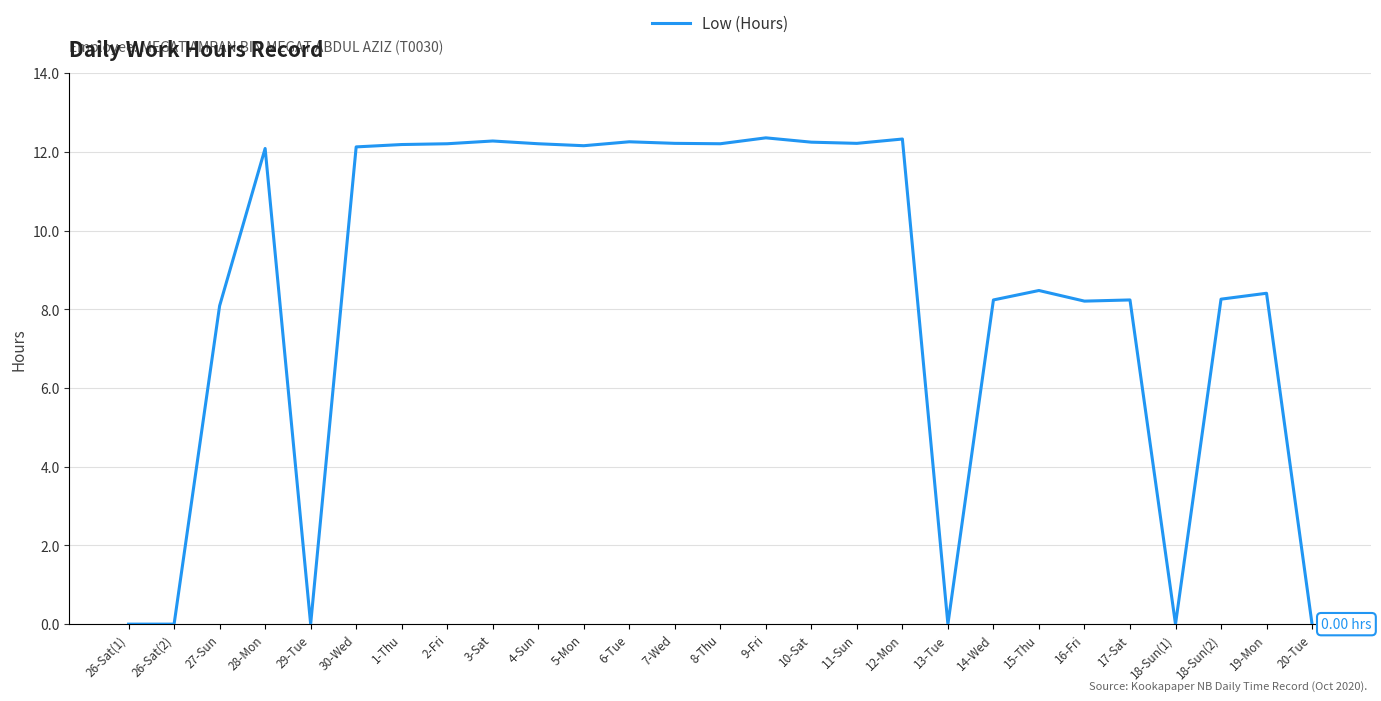

What is the sum of all values?

229.1